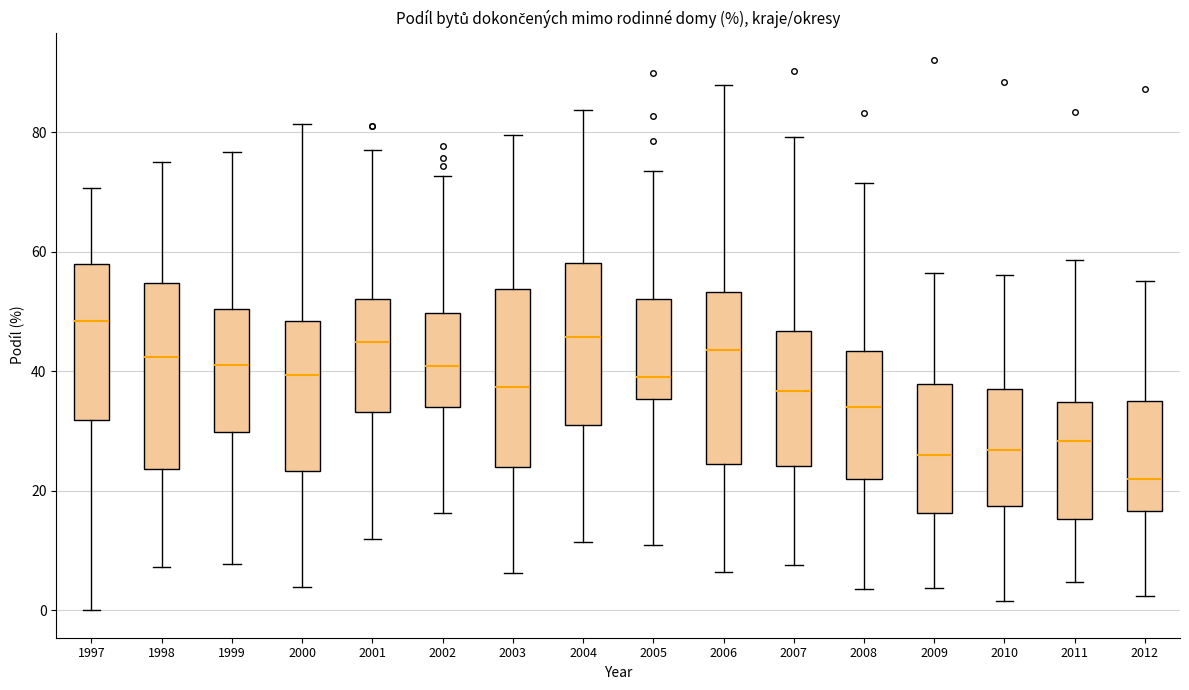

Reading left to right, transcribe this box plot: for each box, give where its median line is, the range the box spans, and where its two whiskers end, as read against the y-axis. The values are not printed on the chart, so give them approximately, as read against the axis.

1997: median 48, box 32 to 58, whiskers 0 to 70
1998: median 42, box 24 to 54, whiskers 8 to 76
1999: median 42, box 30 to 50, whiskers 8 to 76
2000: median 40, box 24 to 48, whiskers 4 to 82
2001: median 44, box 34 to 52, whiskers 12 to 78
2002: median 40, box 34 to 50, whiskers 16 to 72
2003: median 38, box 24 to 54, whiskers 6 to 80
2004: median 46, box 32 to 58, whiskers 12 to 84
2005: median 40, box 36 to 52, whiskers 12 to 74
2006: median 44, box 24 to 54, whiskers 6 to 88
2007: median 36, box 24 to 46, whiskers 8 to 80
2008: median 34, box 22 to 44, whiskers 4 to 72
2009: median 26, box 16 to 38, whiskers 4 to 56
2010: median 26, box 18 to 38, whiskers 2 to 56
2011: median 28, box 16 to 34, whiskers 4 to 58
2012: median 22, box 16 to 36, whiskers 2 to 56